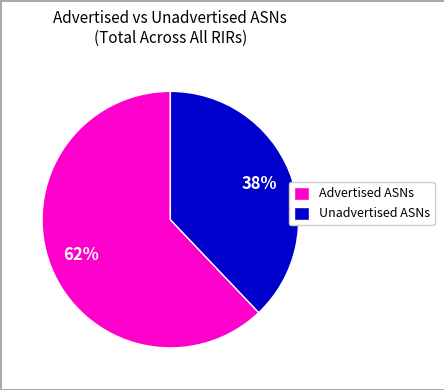

How many slices are in this pie chart?

2